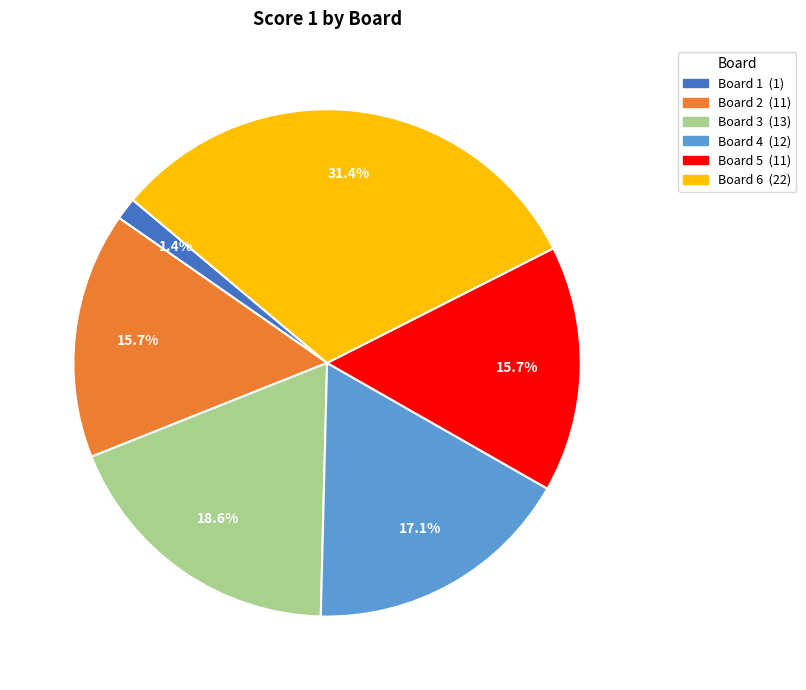

Does any single category account for the majority?

No